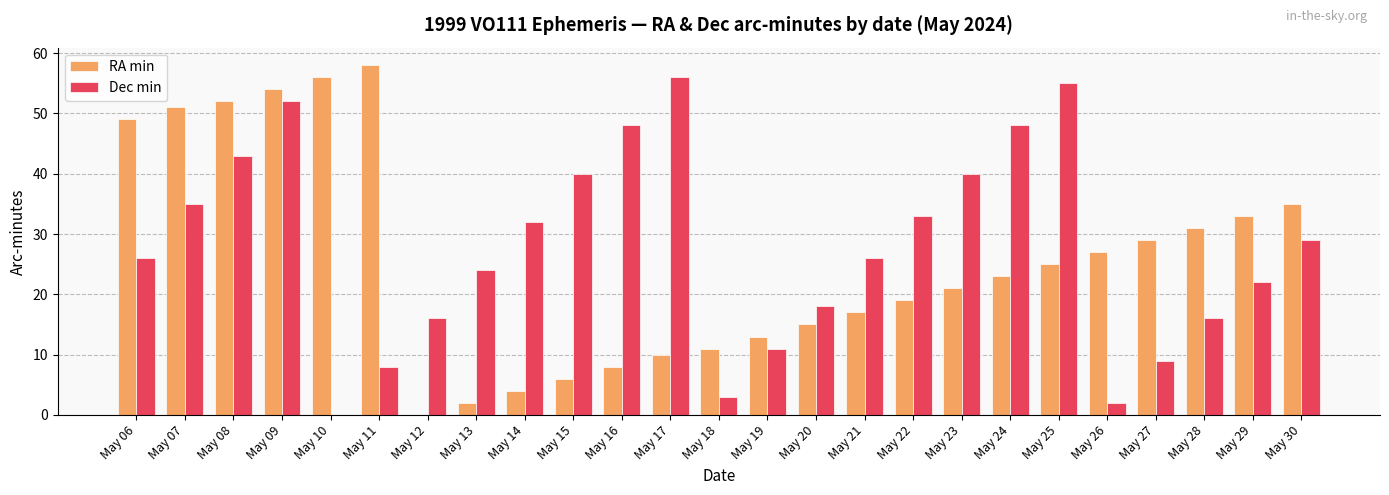

How many positive values does the Dec min series have?

24